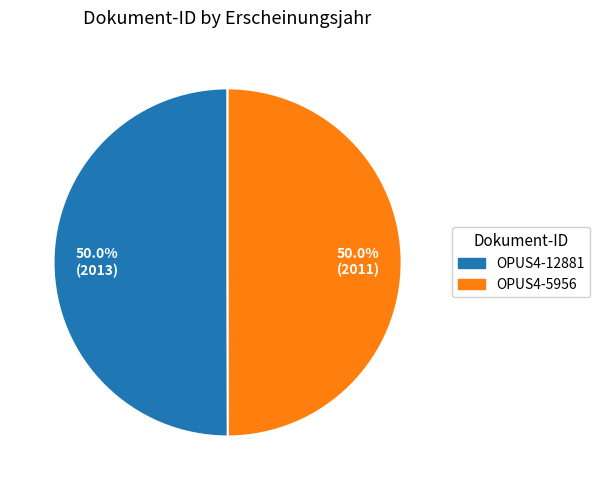

Combined, what portion of the pie is OPUS4-5956 and OPUS4-12881?

100.0%